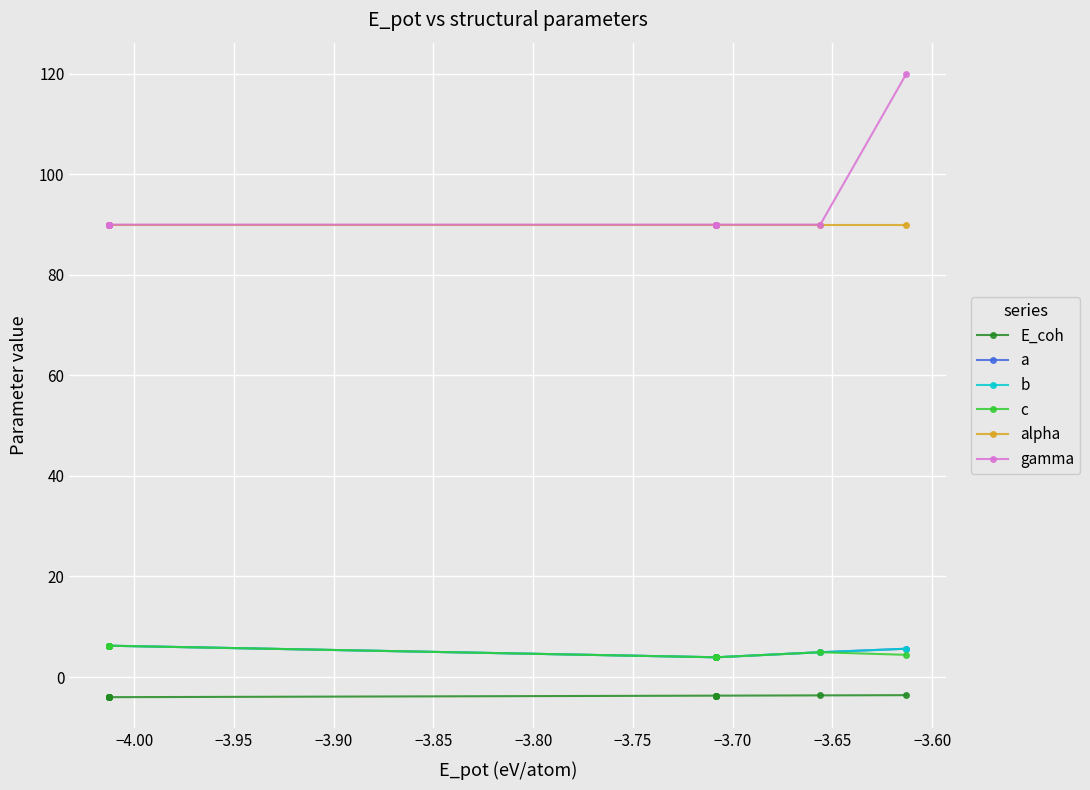

How many lines are shown in the chart?

6